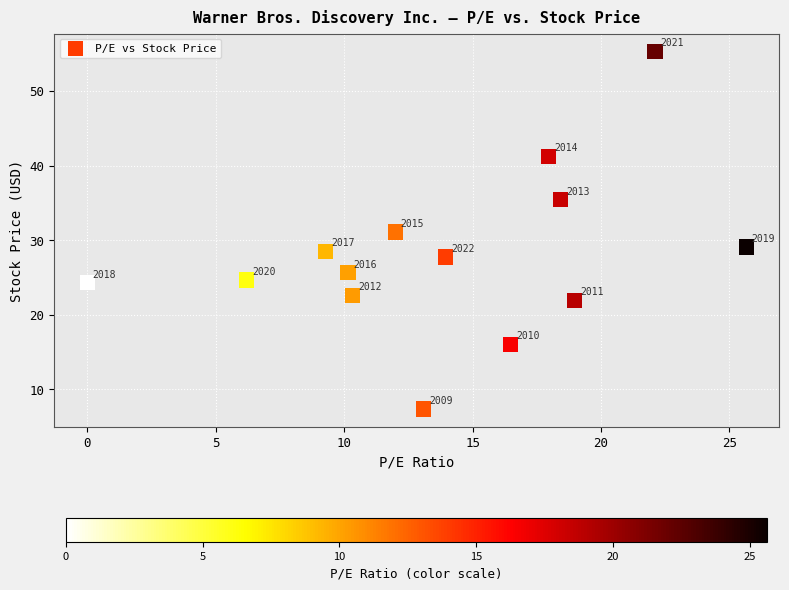

What Y value in the scatter plot is closest to 31?

31.1